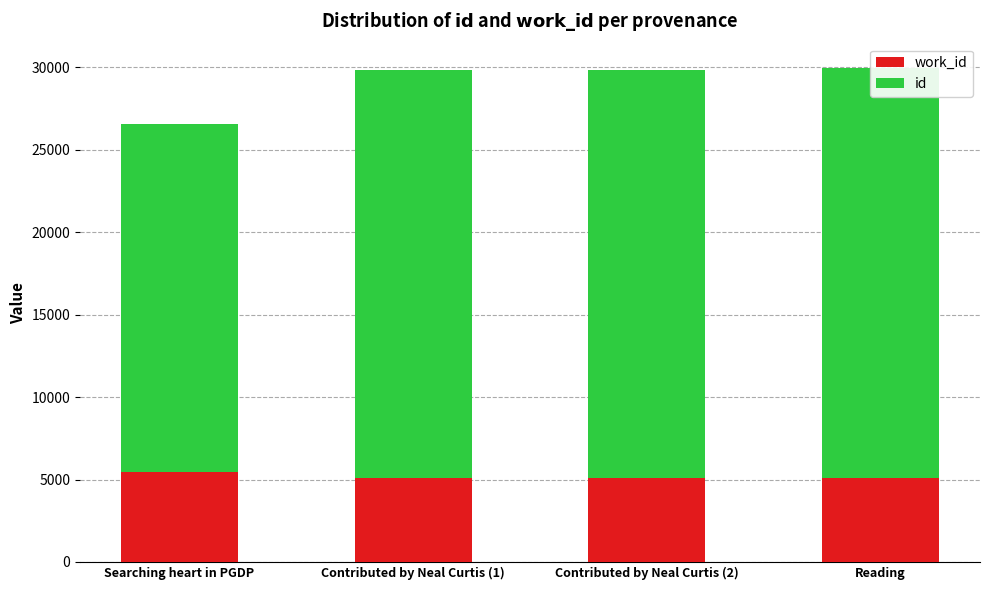

What is the approximate value of work_id at Contributed by Neal Curtis (1), to the nearest 10?

5090